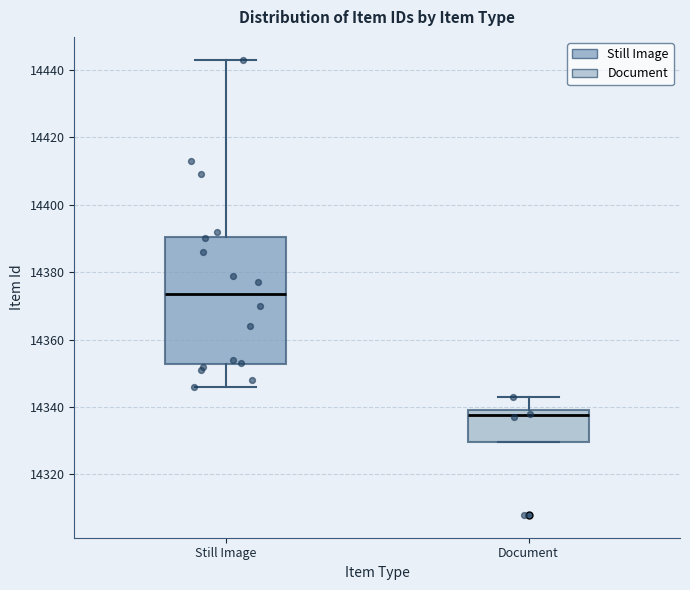

Reading left to right, transcribe this box plot: for each box, give where its median line is, the range the box spans, and where its two whiskers end, as read against the y-axis. The values are not printed on the chart, so give them approximately, as read against the axis.

Still Image: median 14374, box 14352 to 14390, whiskers 14346 to 14444
Document: median 14338, box 14330 to 14340, whiskers 14330 to 14344